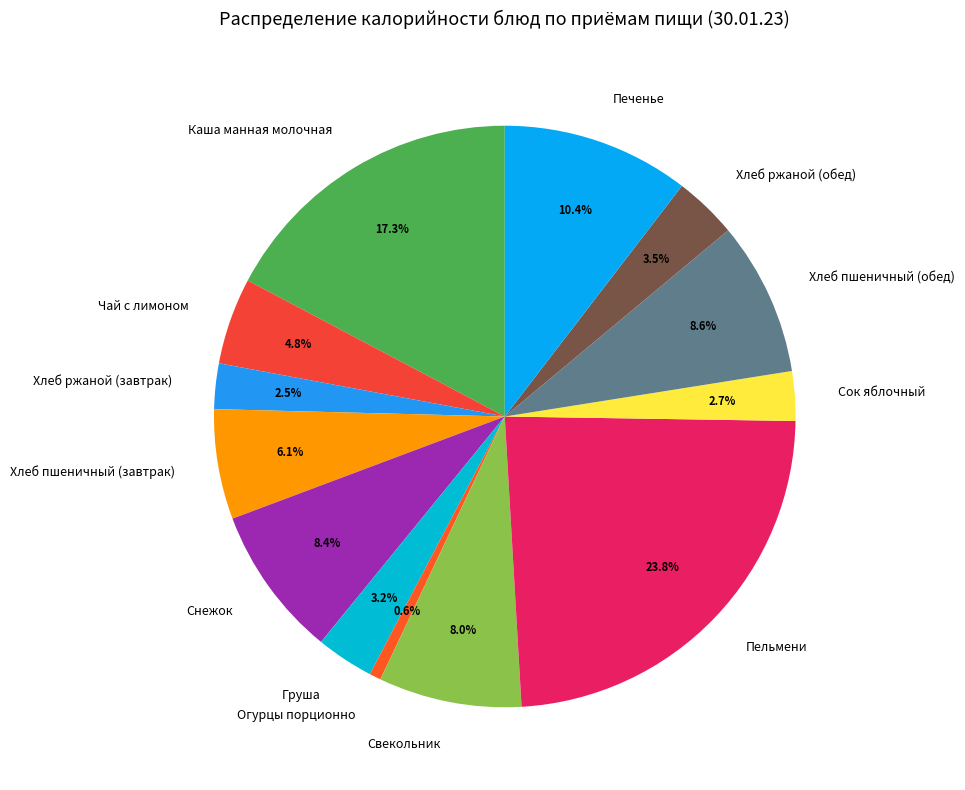

To the nearest percent, what is the difference between the largest and smallest slice percentages?

23%